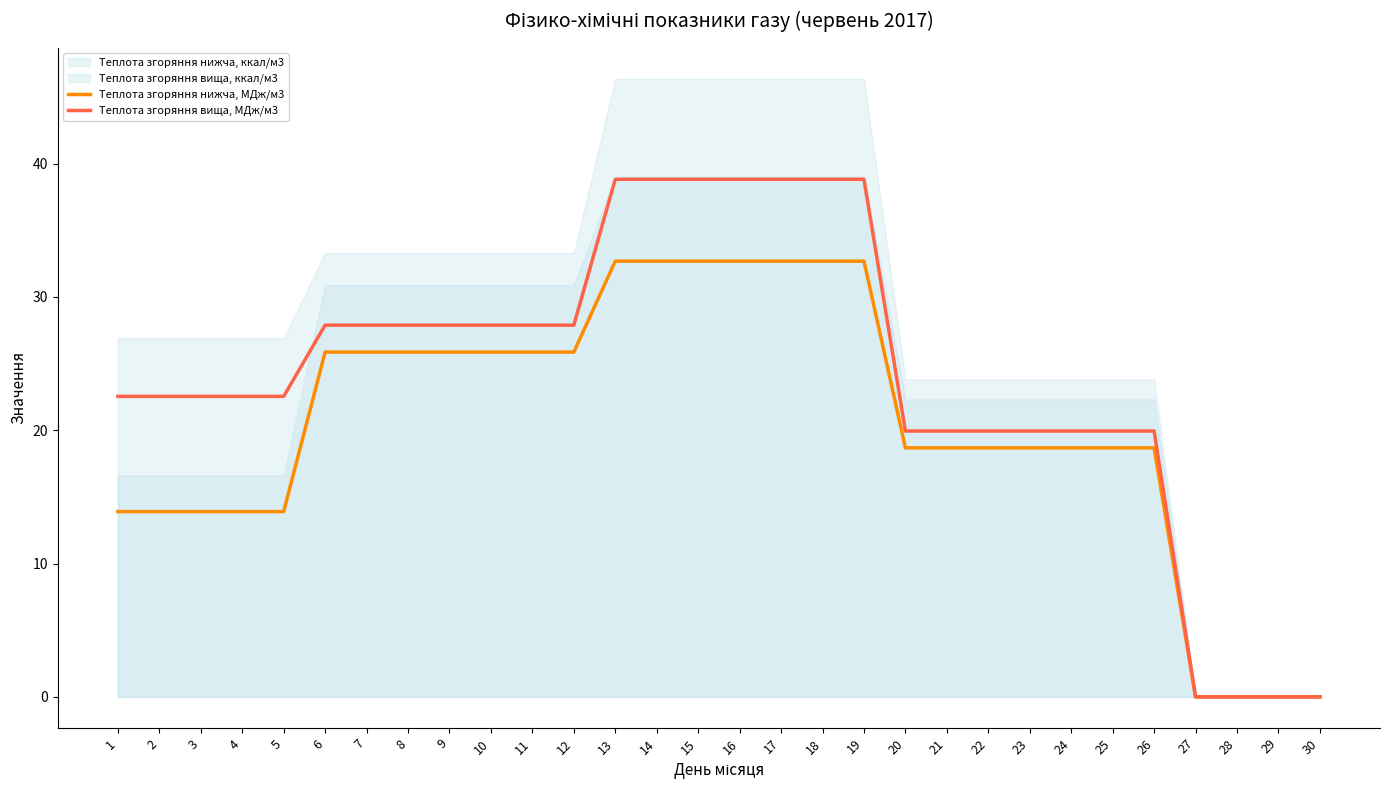

How many values in Теплота згоряння вища, МДж/м3 are above zero?

26